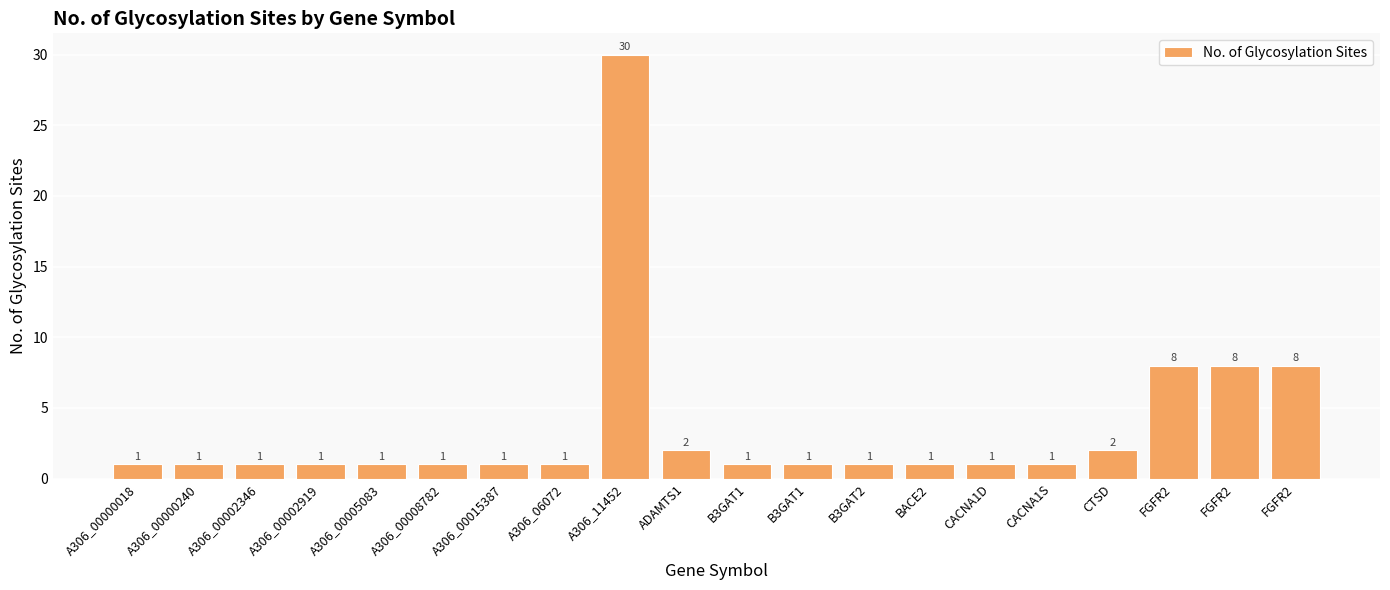

What is the ratio of the value at A306_00002919 to the value at A306_00000018?

1.0